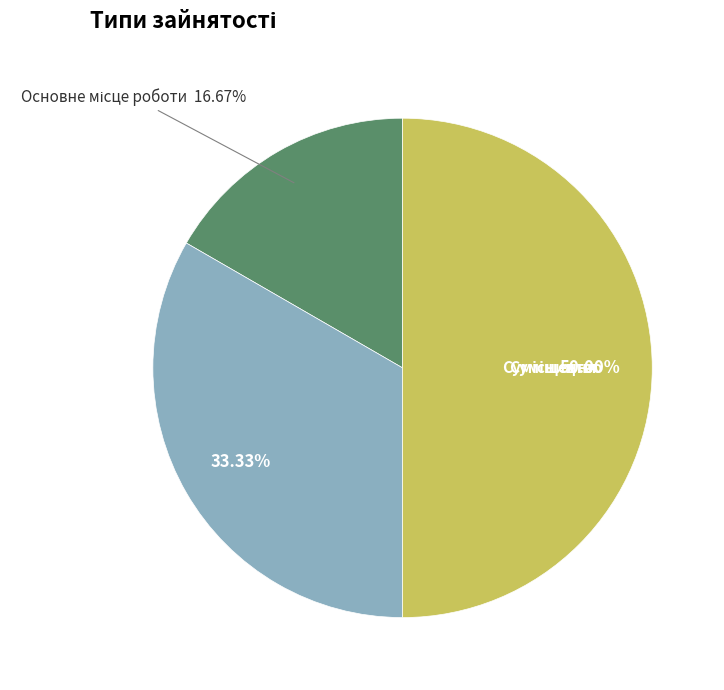

How much of the chart is everything except Основне місце роботи?

83.3%